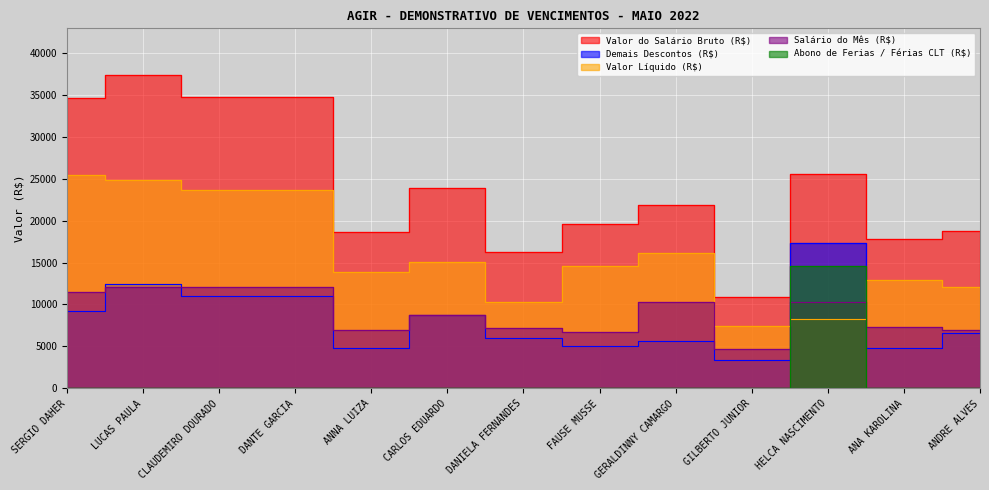

What value does the Valor Líquido (R$) series have at GILBERTO JUNIOR?

7448.4